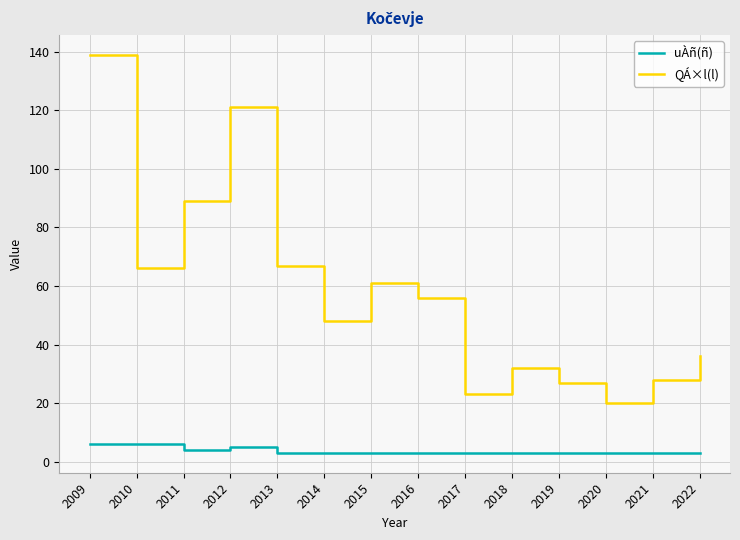

True or false: QÁ×l(l) has more than 1 points higher than both neighbors.

True